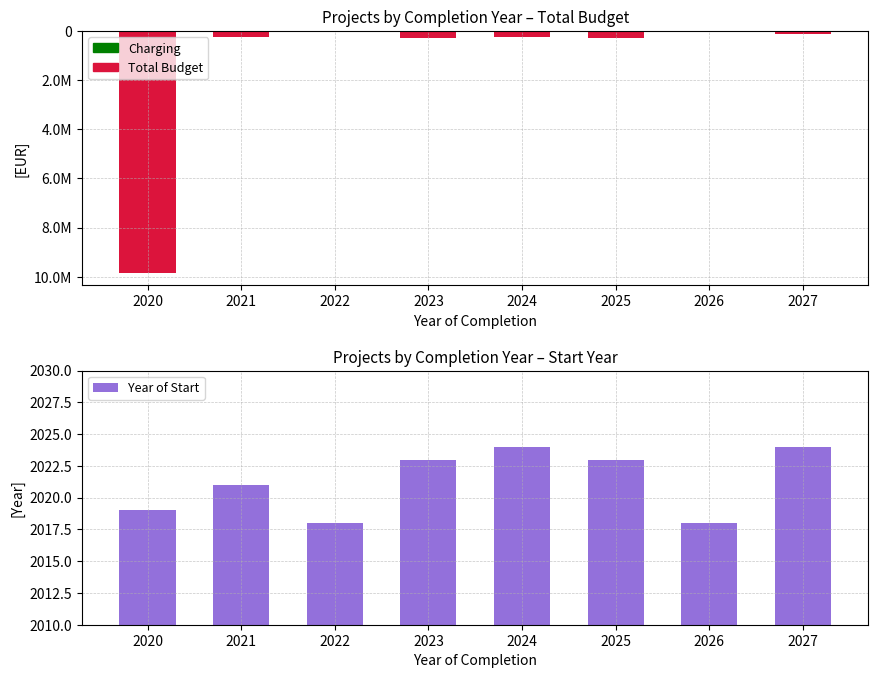

What is the sum of all Total Budget (EUR) values?

-11178498